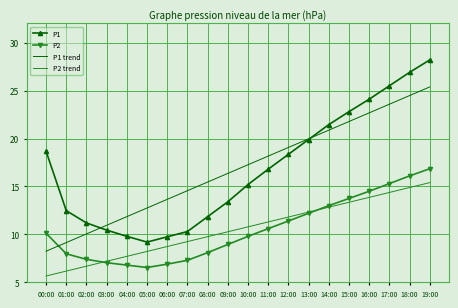

True or false: P2 has more than 2 interior local peaks.

False